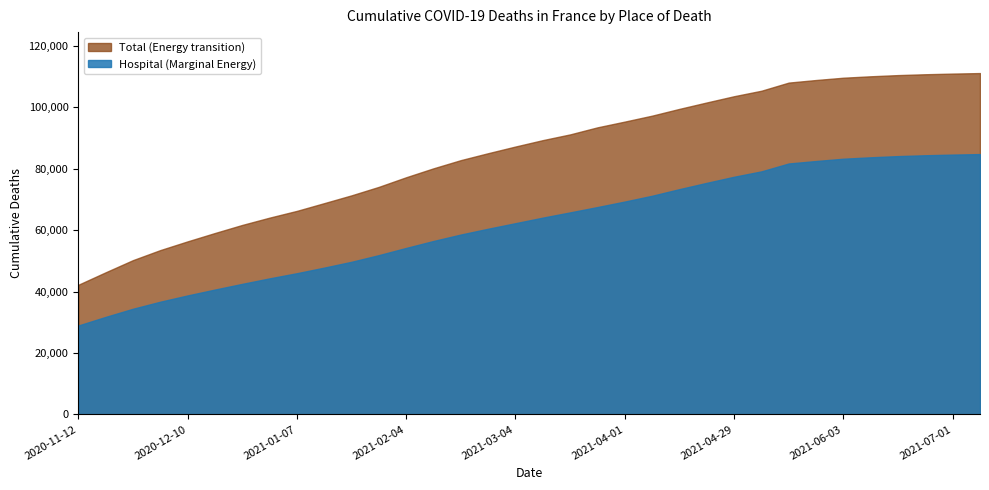

True or false: Hospital (Marginal Energy) and Total (Energy transition) intersect in this chart.

False